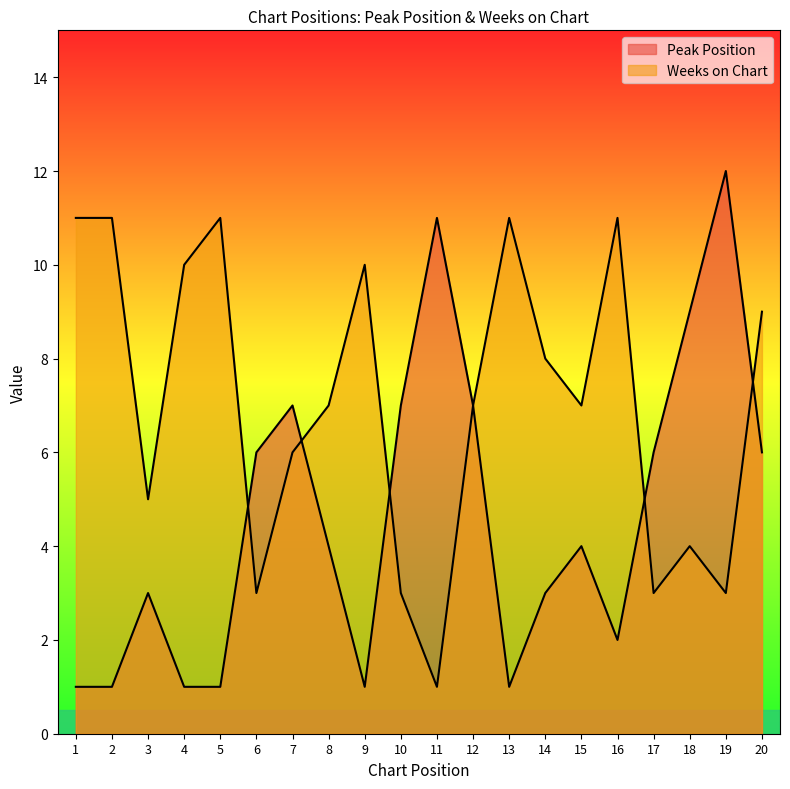

What is the value of the Weeks on Chart point at the 6th from the left?

3